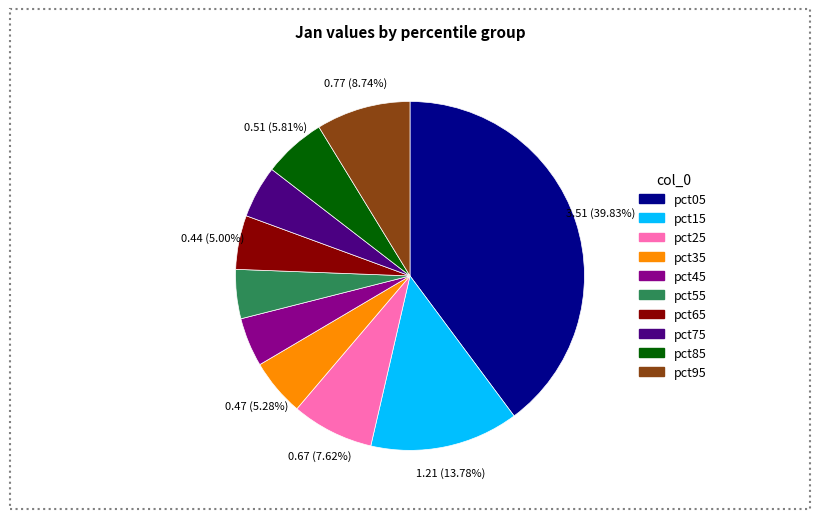

Which slice is the largest?

pct05